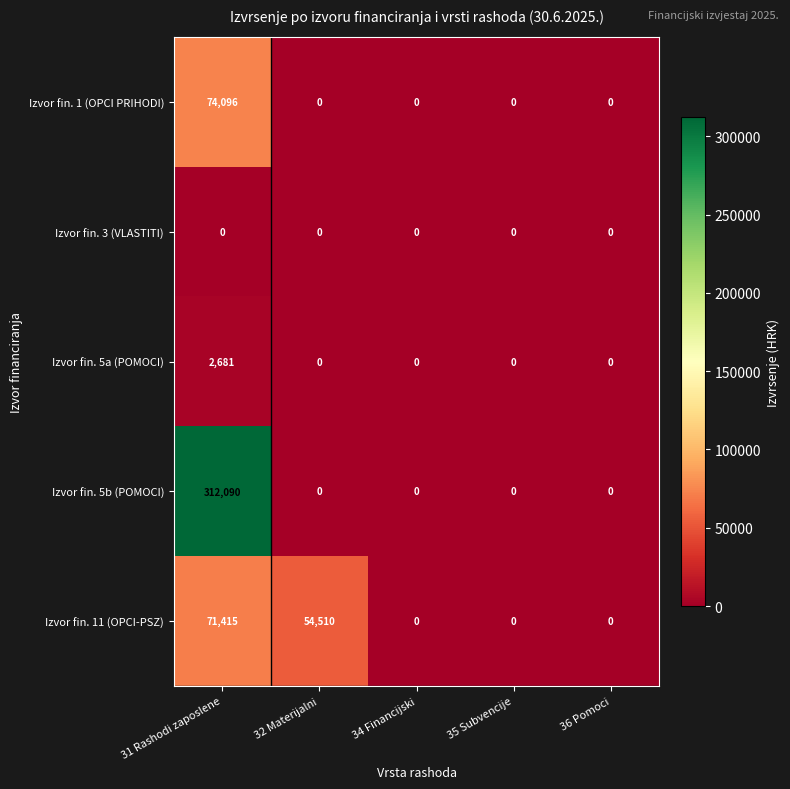

Rank the series at 31 Rashodi zaposlene from highest to lowest value.

Izvor fin. 5b (POMOCI), Izvor fin. 1 (OPCI PRIHODI), Izvor fin. 11 (OPCI-PSZ), Izvor fin. 5a (POMOCI), Izvor fin. 3 (VLASTITI)